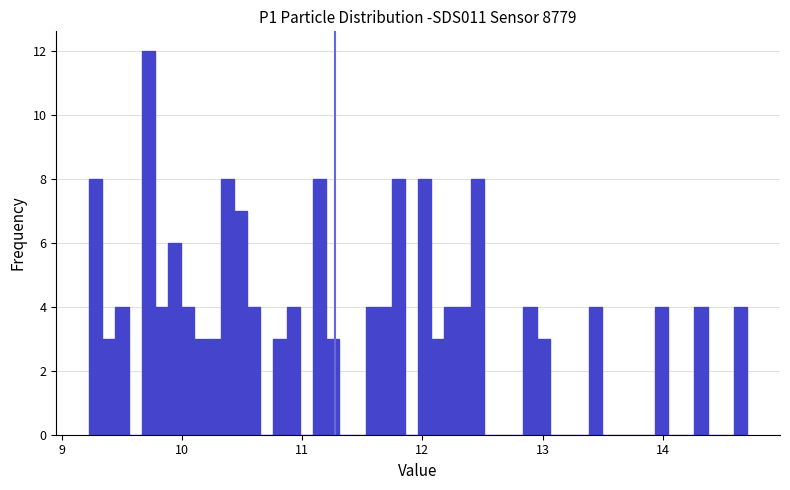

Around what value on the x-axis is the tallest bar? Give the approximate position of its centre, as read against the axis.

9.7